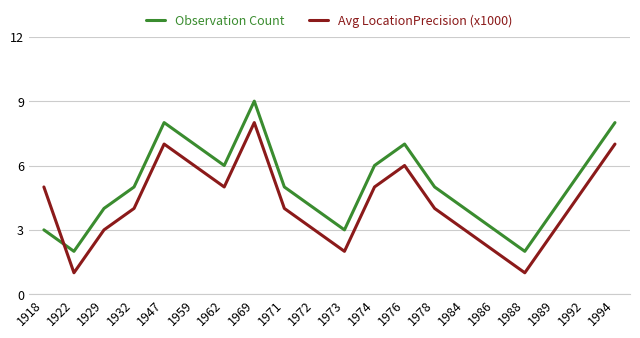

What is the difference between the maximum and minimum values in the Observation Count series?

7